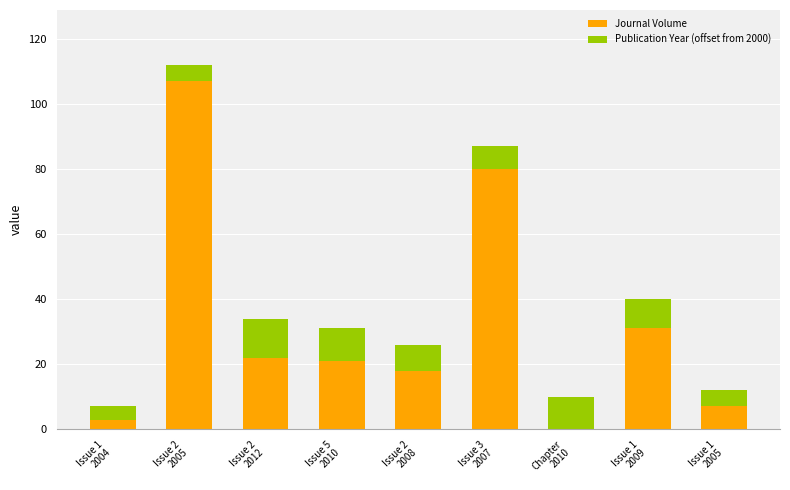

What is the sum of all Journal Volume values?

289